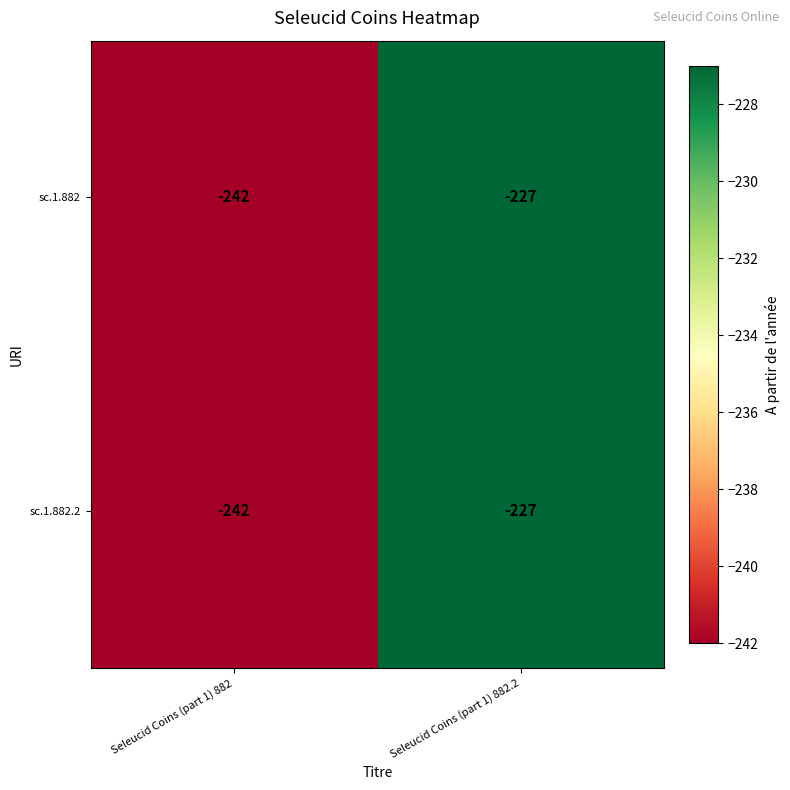

What is the difference between the sc.1.882 values at Seleucid Coins (part 1) 882 and Seleucid Coins (part 1) 882.2?

15